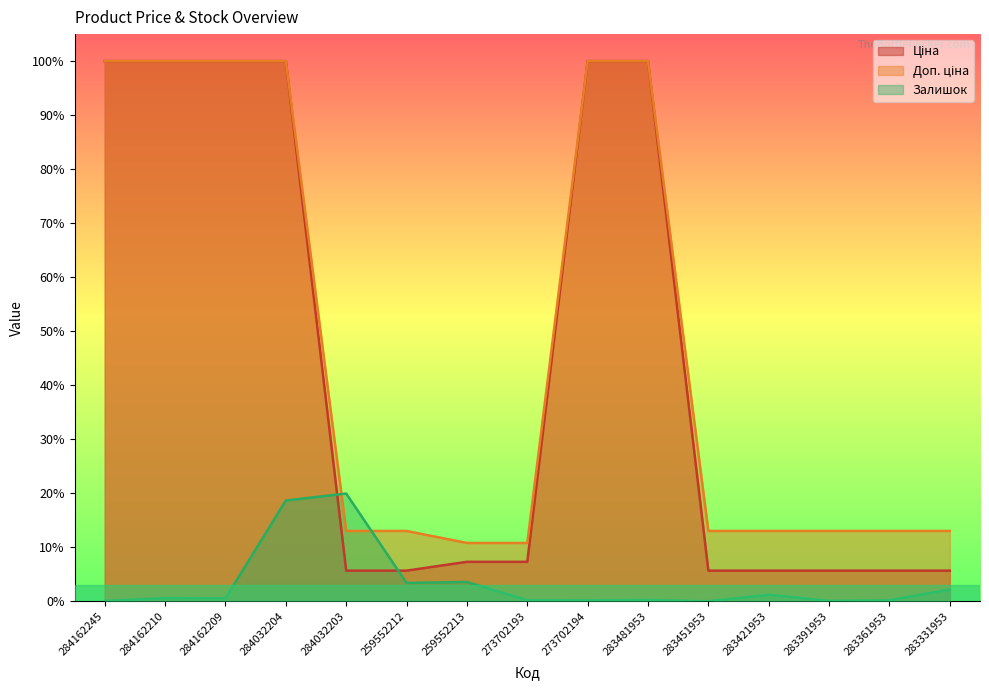

True or false: Доп. ціна and Ціна intersect in this chart.

False